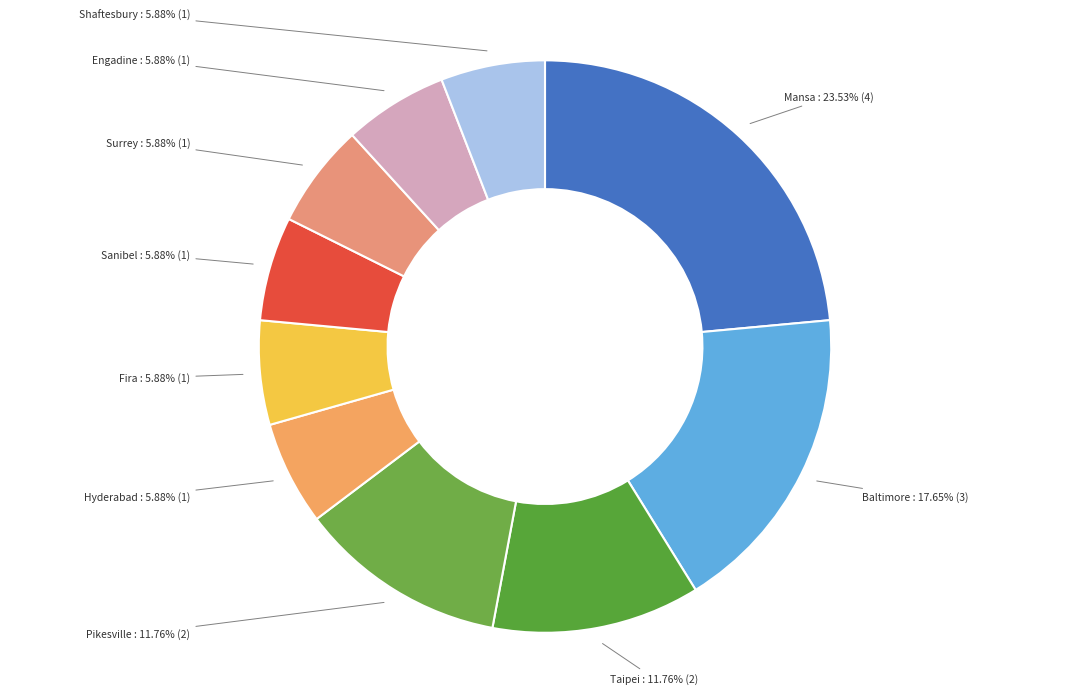

What percentage is the Sanibel slice, to the nearest percent?

6%